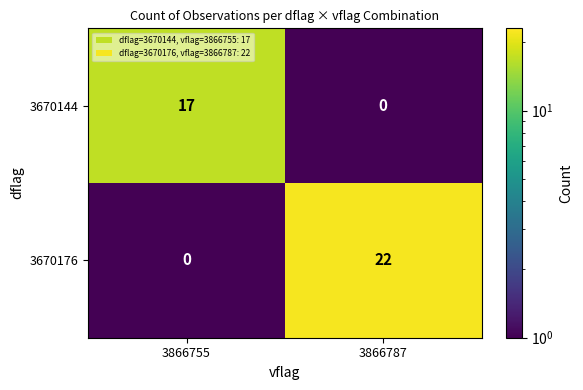

At 3866755, list the series in order from largest to smallest.

3670144, 3670176